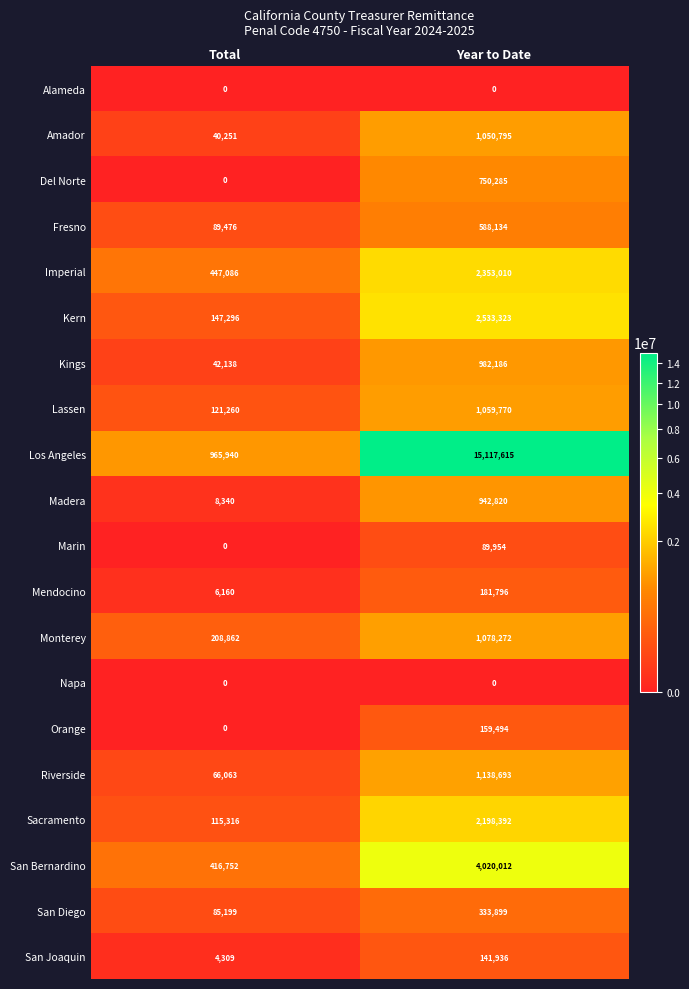

List the labels in order of San Diego value, smallest first.

Total, Year to Date